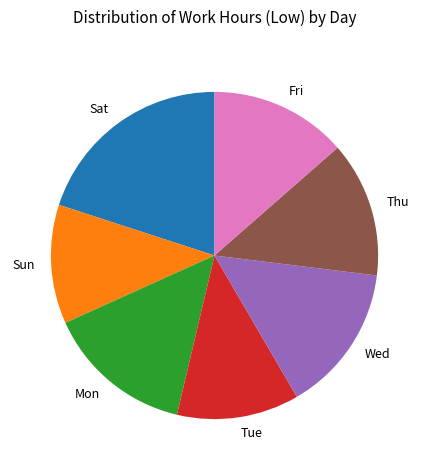

Is there a majority slice in this chart?

No